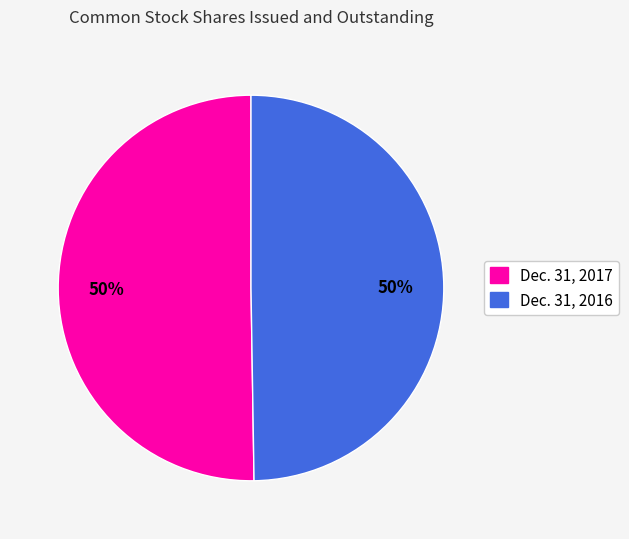

To the nearest percent, what percentage of the pie is Dec. 31, 2016?

50%